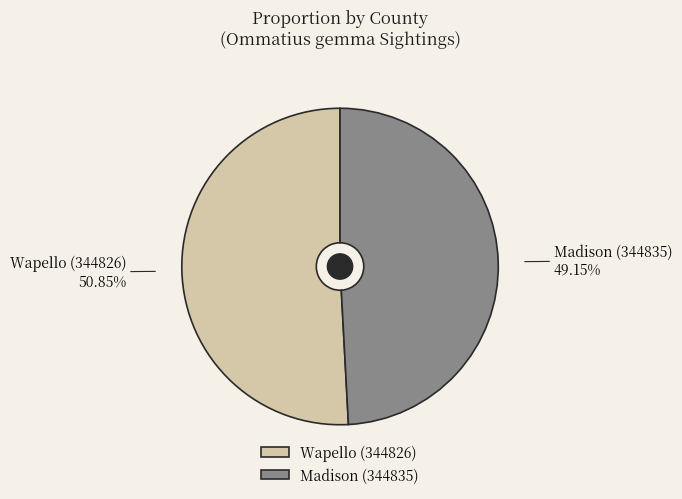

Which category has the smallest portion of the pie?

Madison (344835)